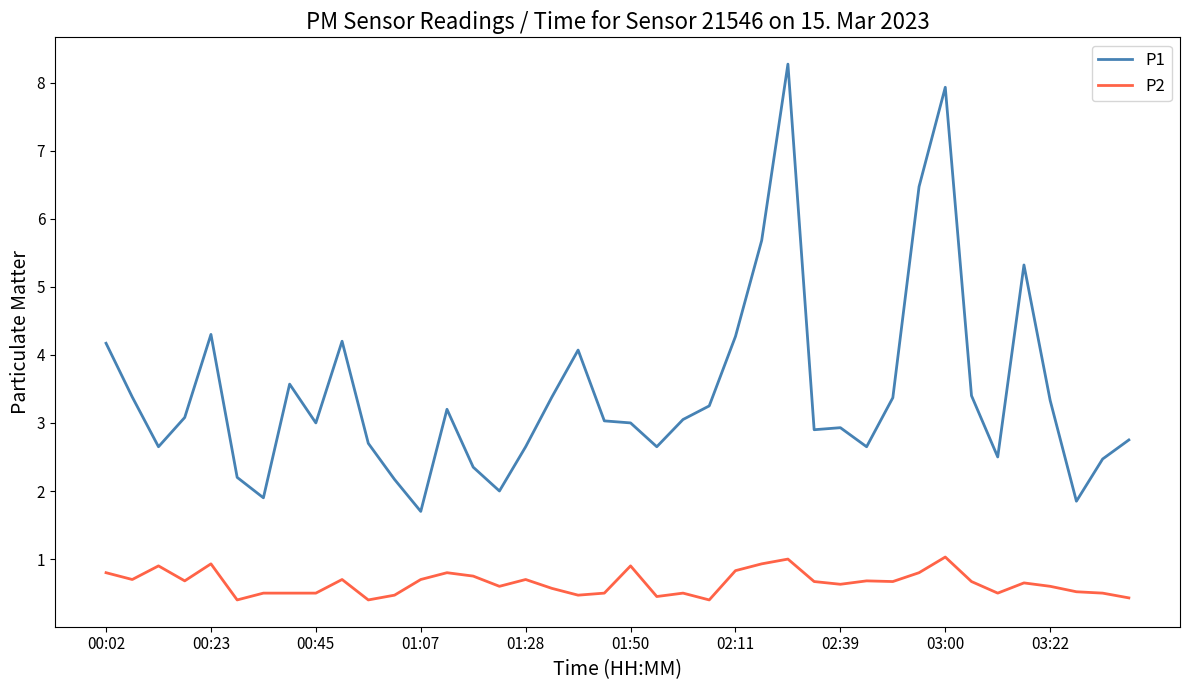

Which series has the largest total across all categories?

P1